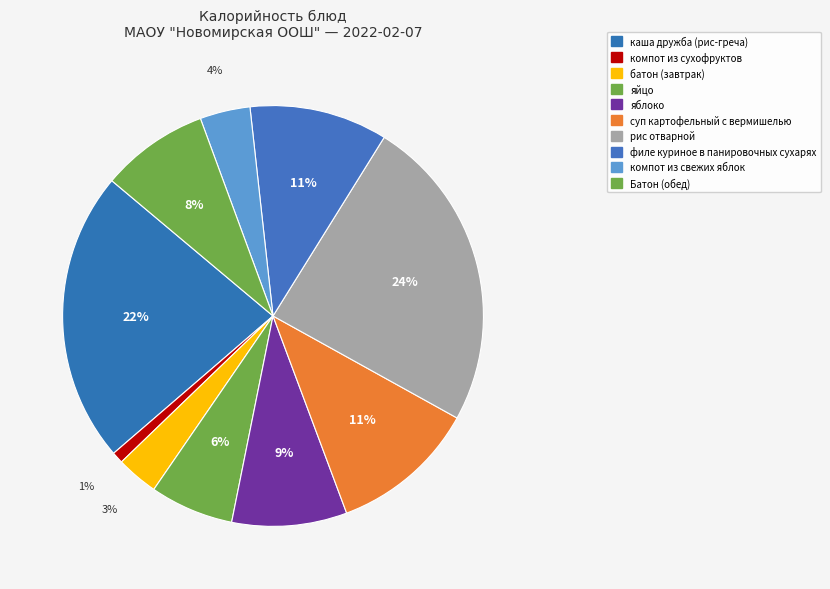

What is the smallest slice in the pie chart?

компот из сухофруктов